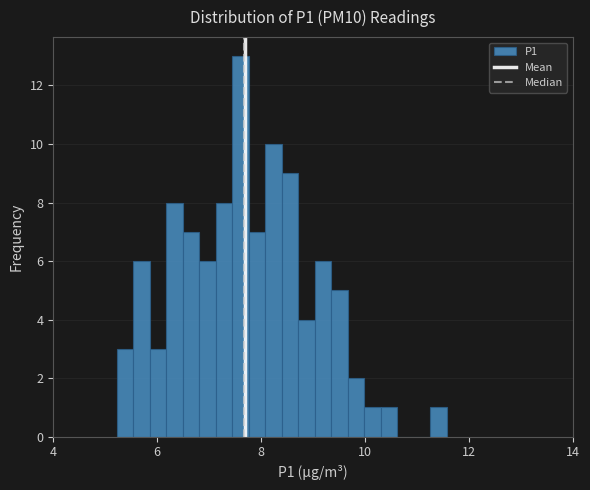

Read against the x-axis, roughly where is the centre of the tallest bar?

7.6